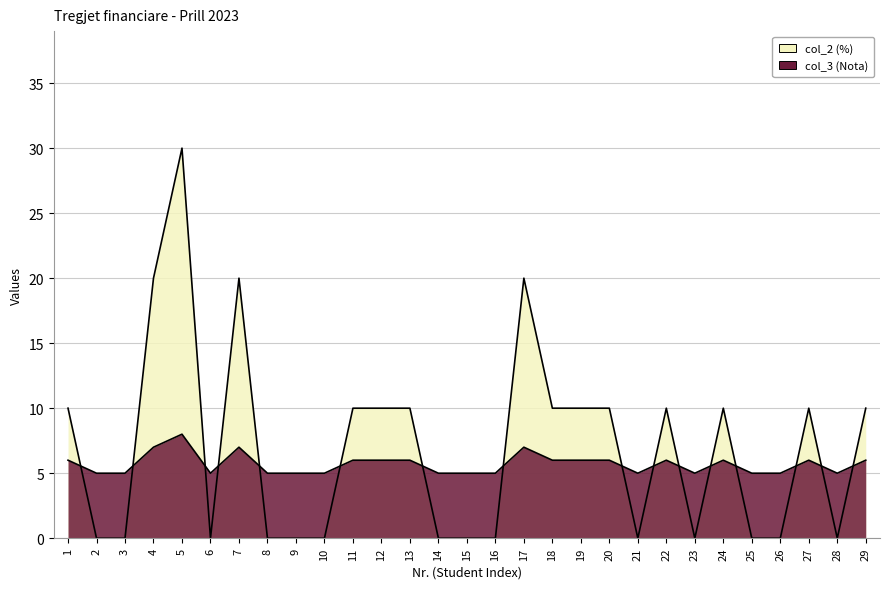

What is the value of the col_3 point at the 29th from the left?

6